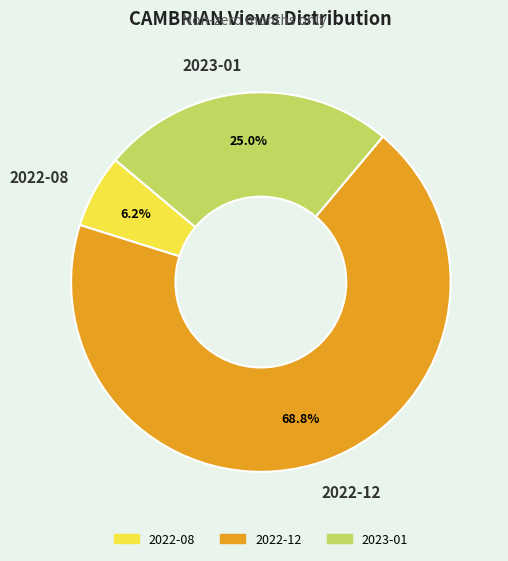

Does 2022-12 represent more than half of the total?

Yes